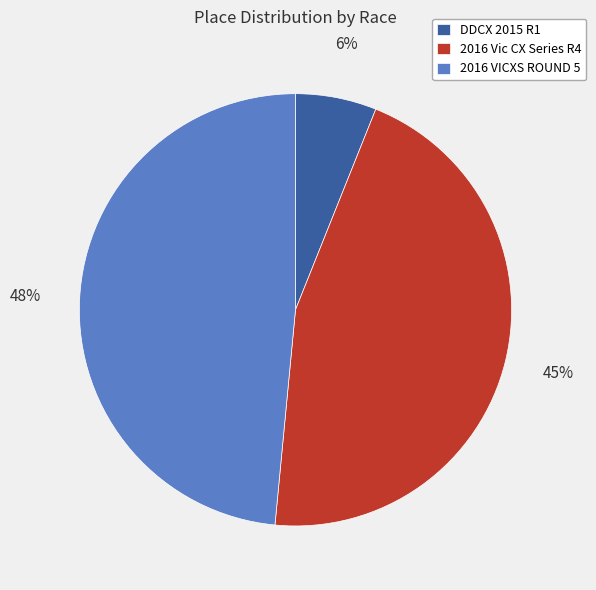

Approximately how many times larger is the value at 2016 VICXS ROUND 5 compared to DDCX 2015 R1?

8.0